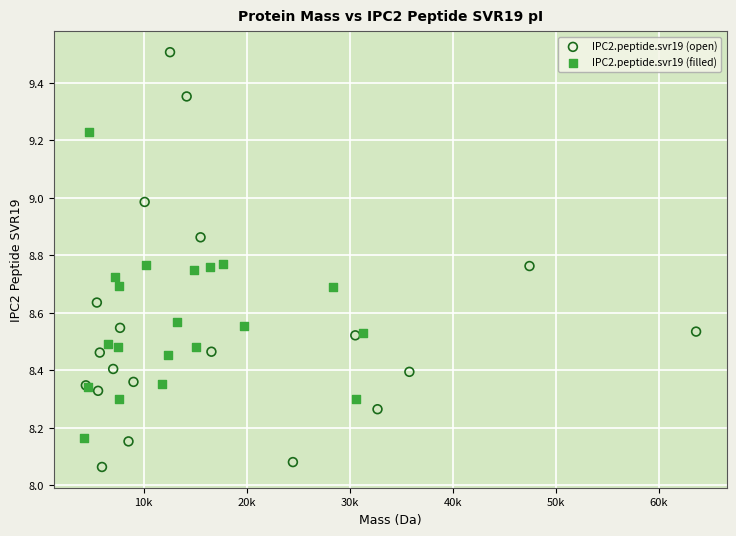

Which series contains the highest Y value?

IPC2.peptide.svr19 (open)